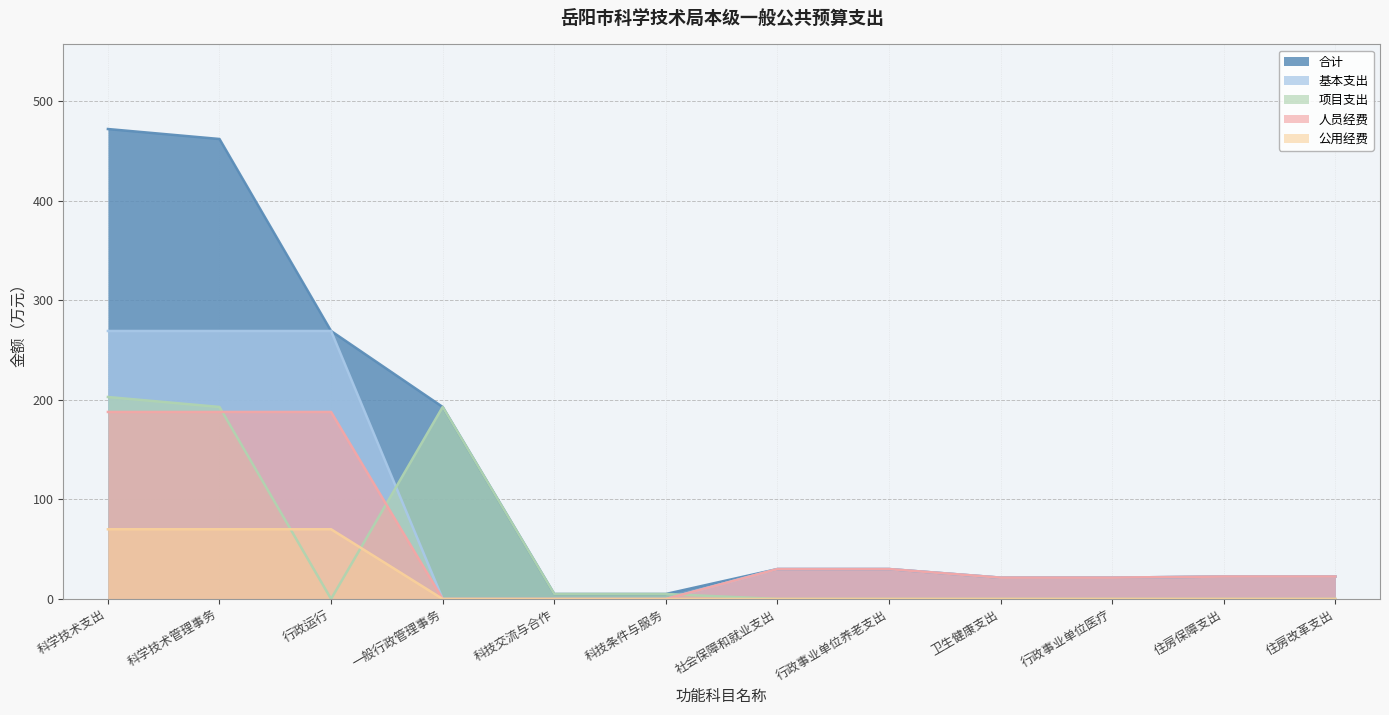

How many interior local peaks does the 项目支出 series have?

1